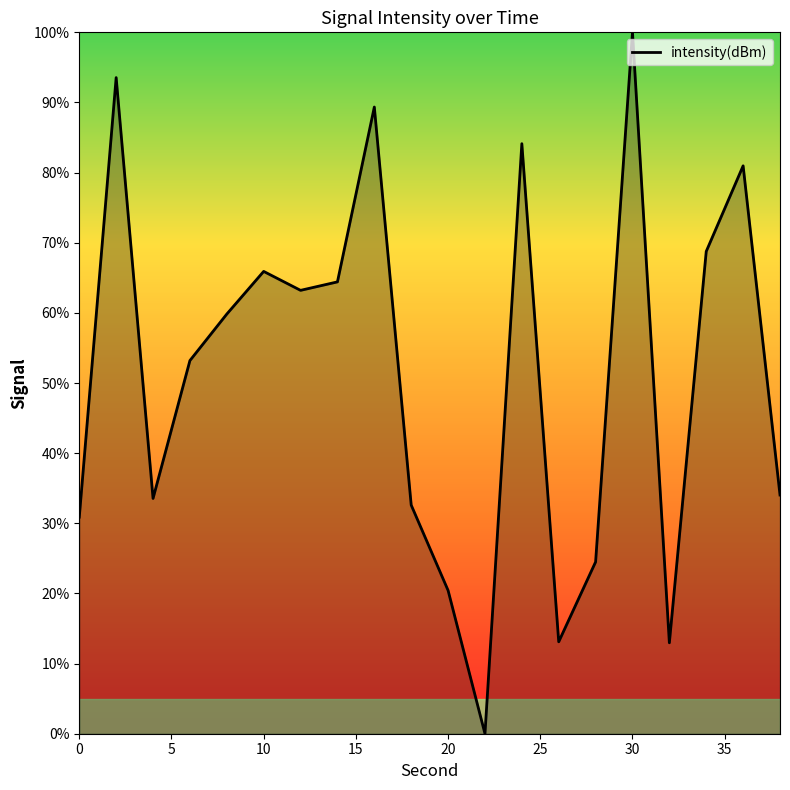

How many values are above zero?

19